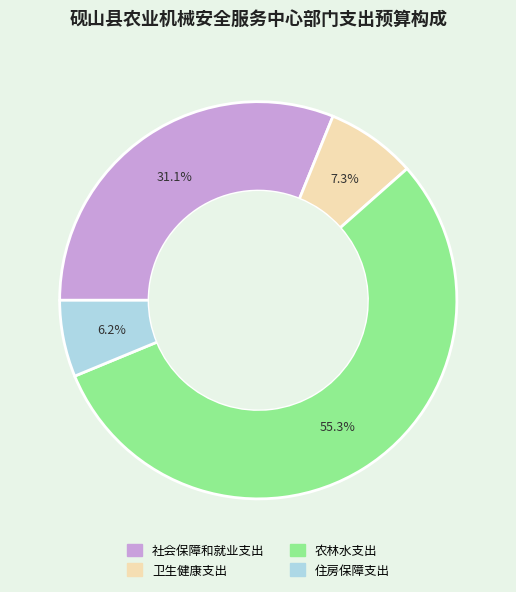

The 社会保障和就业支出 slice represents 45% of the pie. True or false?

False